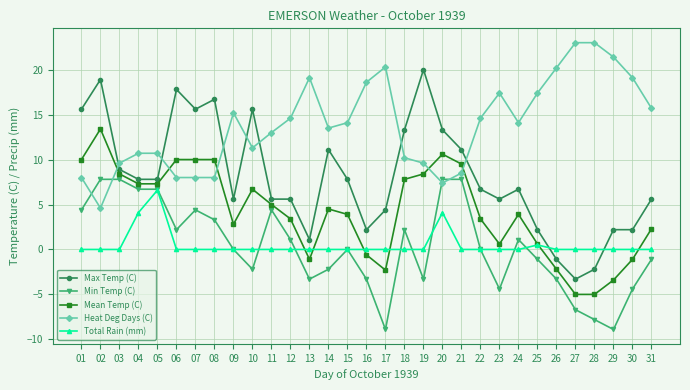

Between which two adjacent categories do Heat Deg Days (C) and Mean Temp (C) first intersect?

02 and 03